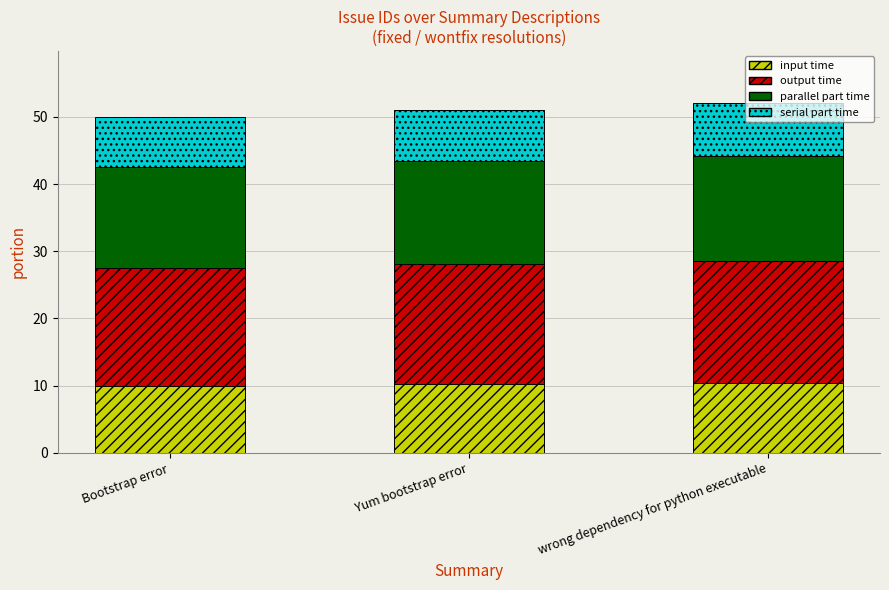

What is the minimum value for input time?

10.0